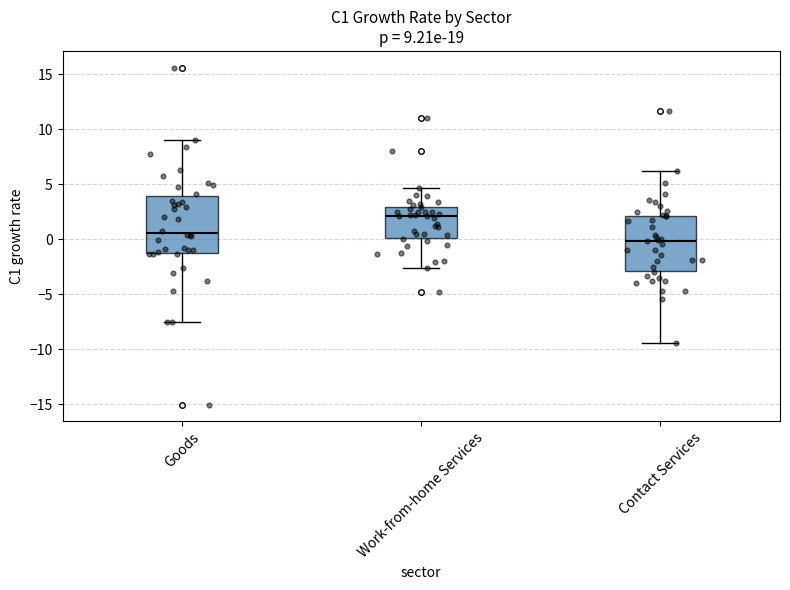

Which box's median line is the highest?

Work-from-home Services